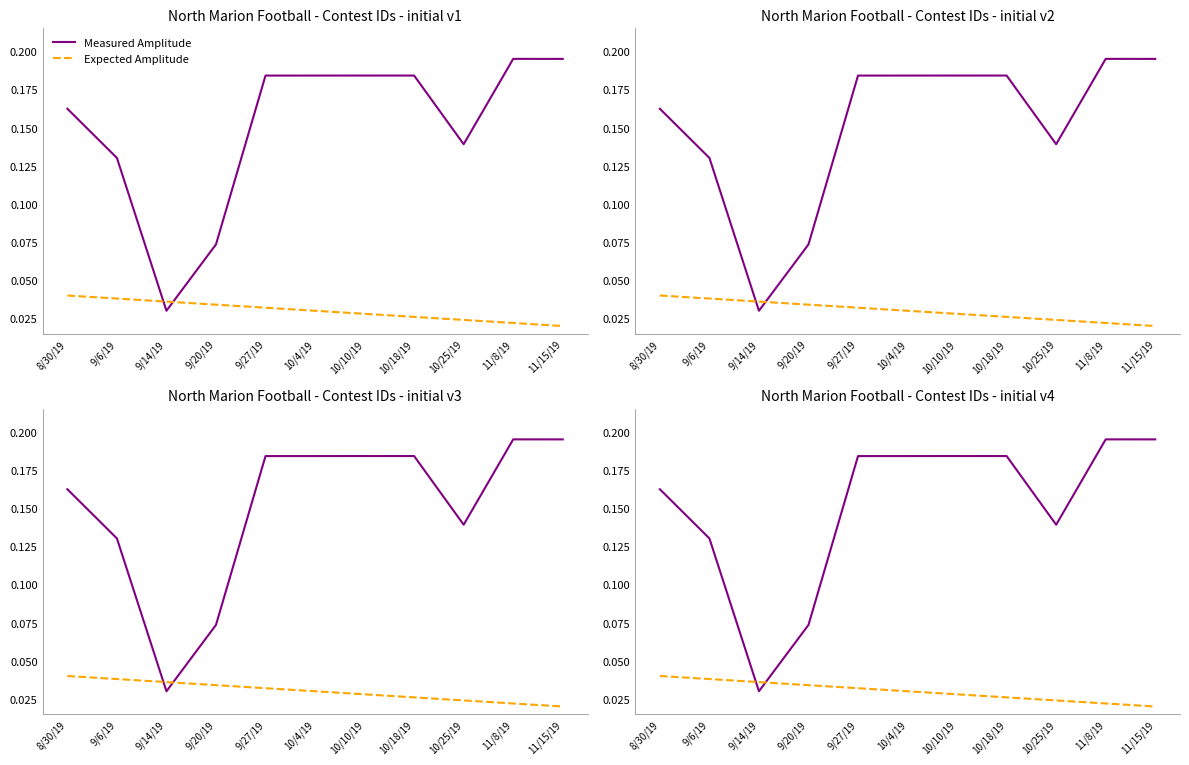

How many interior local valleys does the Measured Amplitude series have?

2